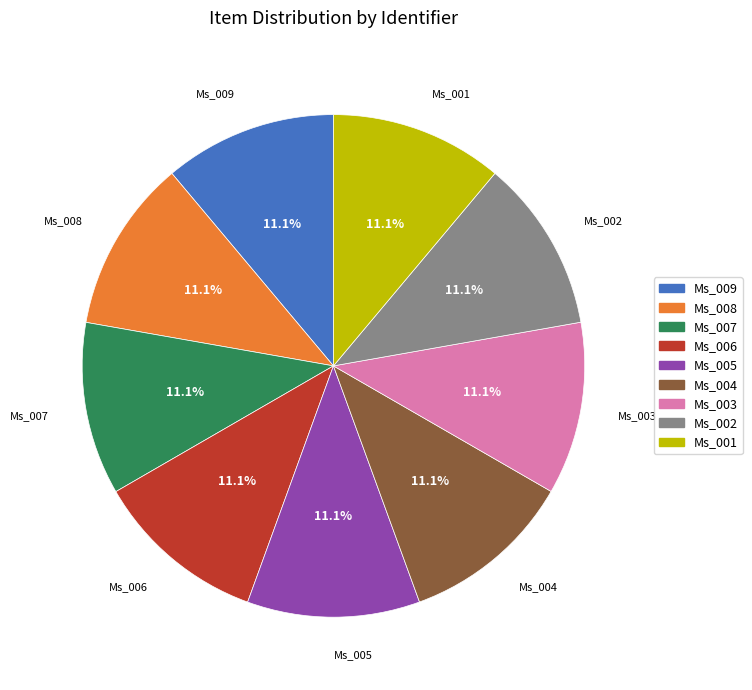

What is the ratio of the value at Ms_009 to the value at Ms_001?

1.0